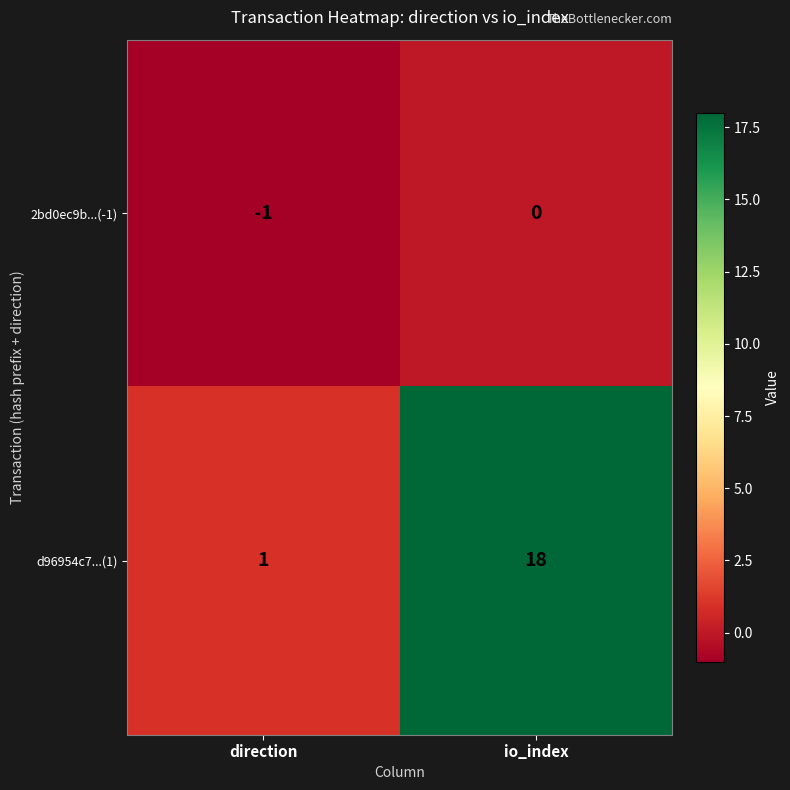

Rank the series at io_index from lowest to highest value.

2bd0ec9b...(-1), d96954c7...(1)